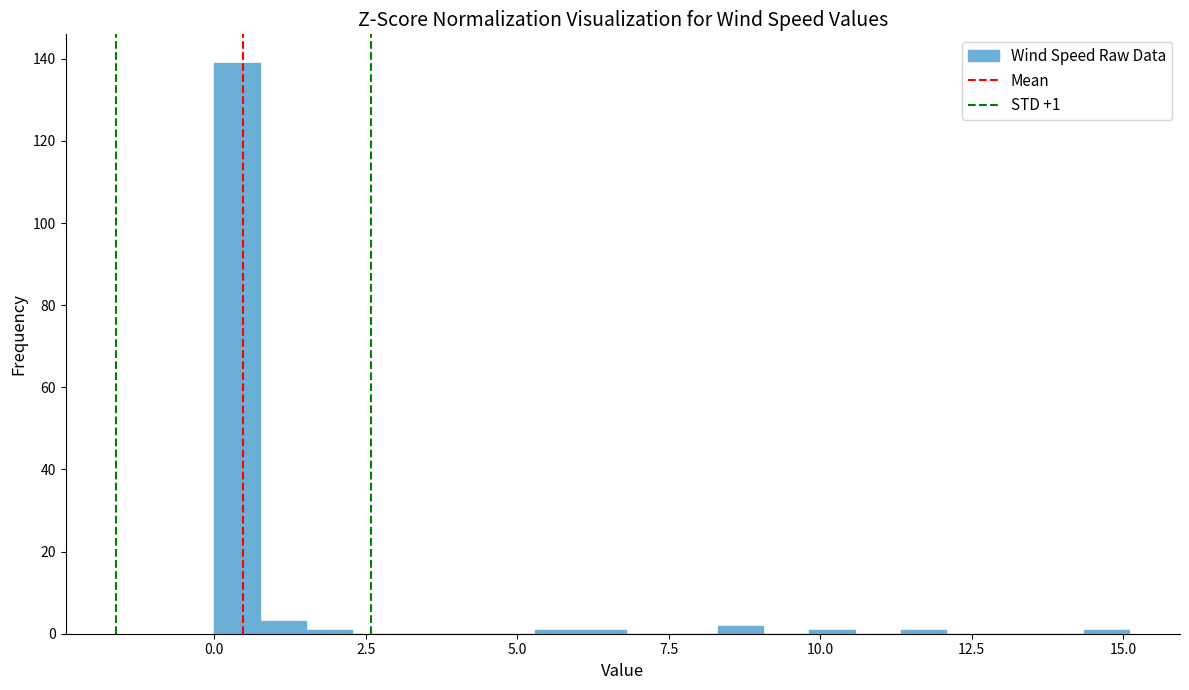

Read against the x-axis, roughly where is the centre of the tallest bar?

0.5